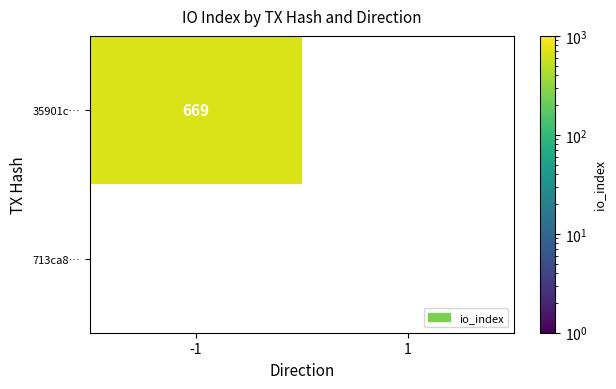

Reading right to left, transcribe all the data shown in this chart.

35901c…: 1=0	-1=669
713ca8…: 1=0	-1=0